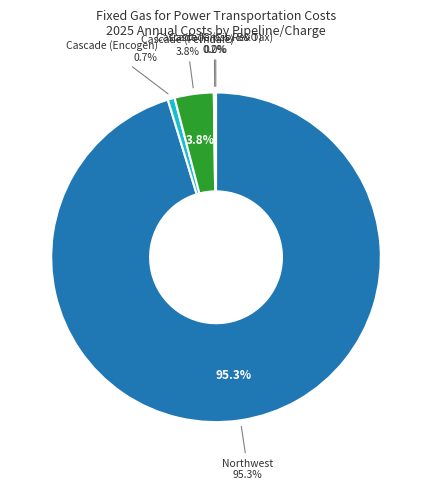

Count the number of slices in the pie.

5